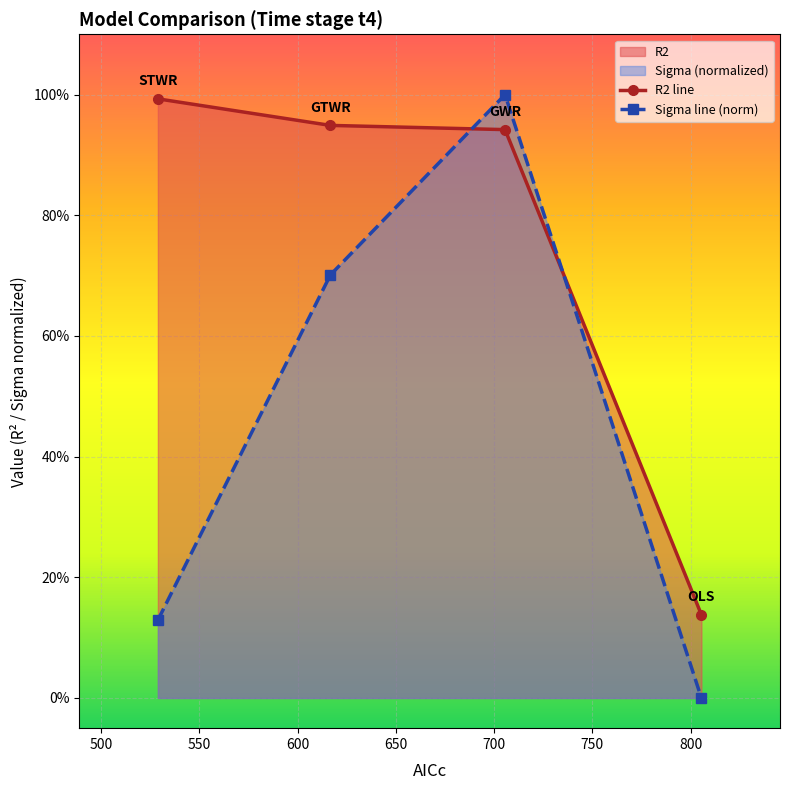

At how many categories does at least one series exceed 0?

4